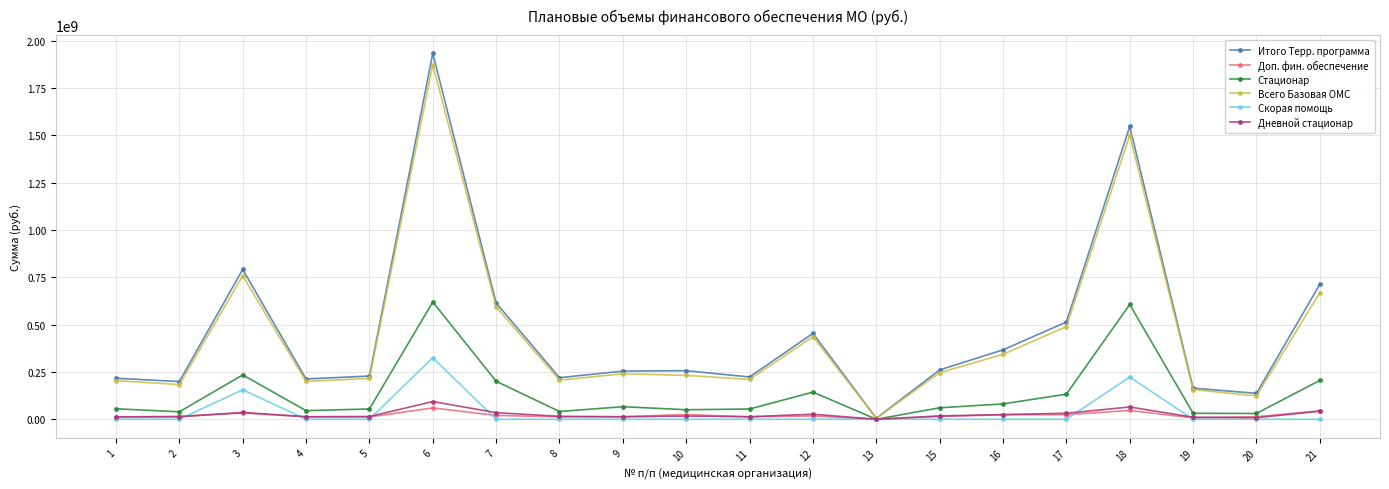

Which series has the widest spread of values?

Итого Терр. программа